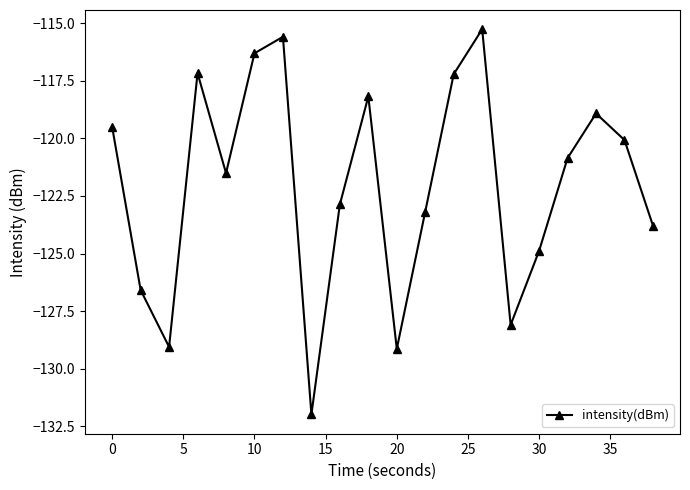

Is this an area chart (filled region under the line)?

No